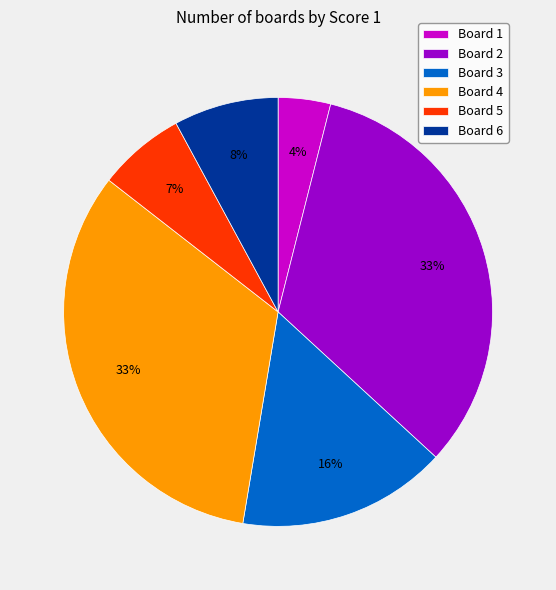

Which slice is the smallest?

Board 1